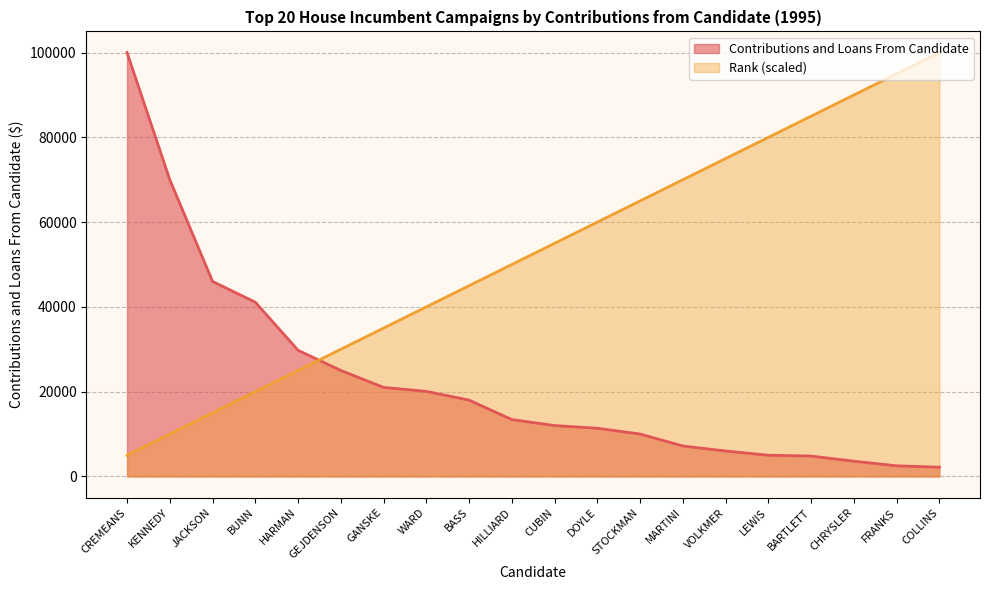

Which series has the largest total across all categories?

Rank (scaled)